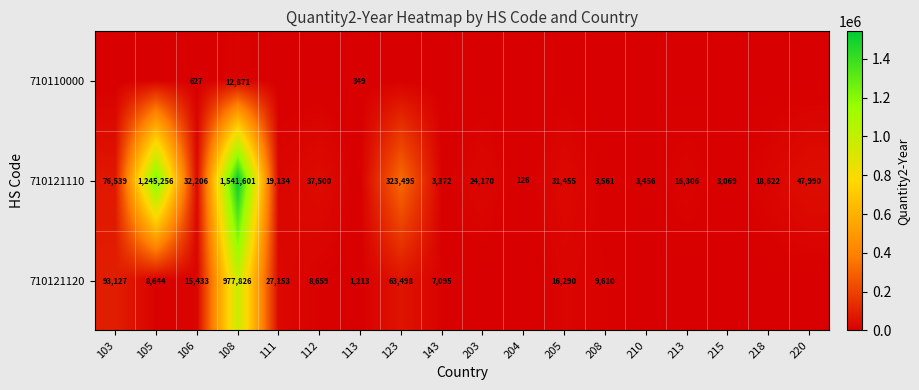

What is the sum of the 710121120 values at 205 and 123?

79788